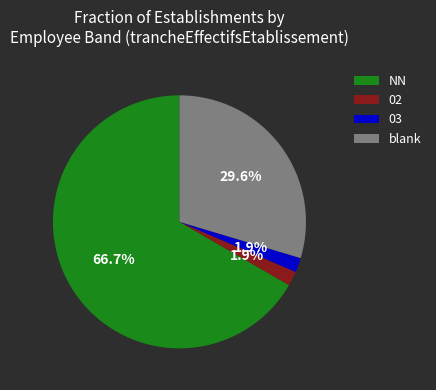

Which has a higher value, NN or 03?

NN